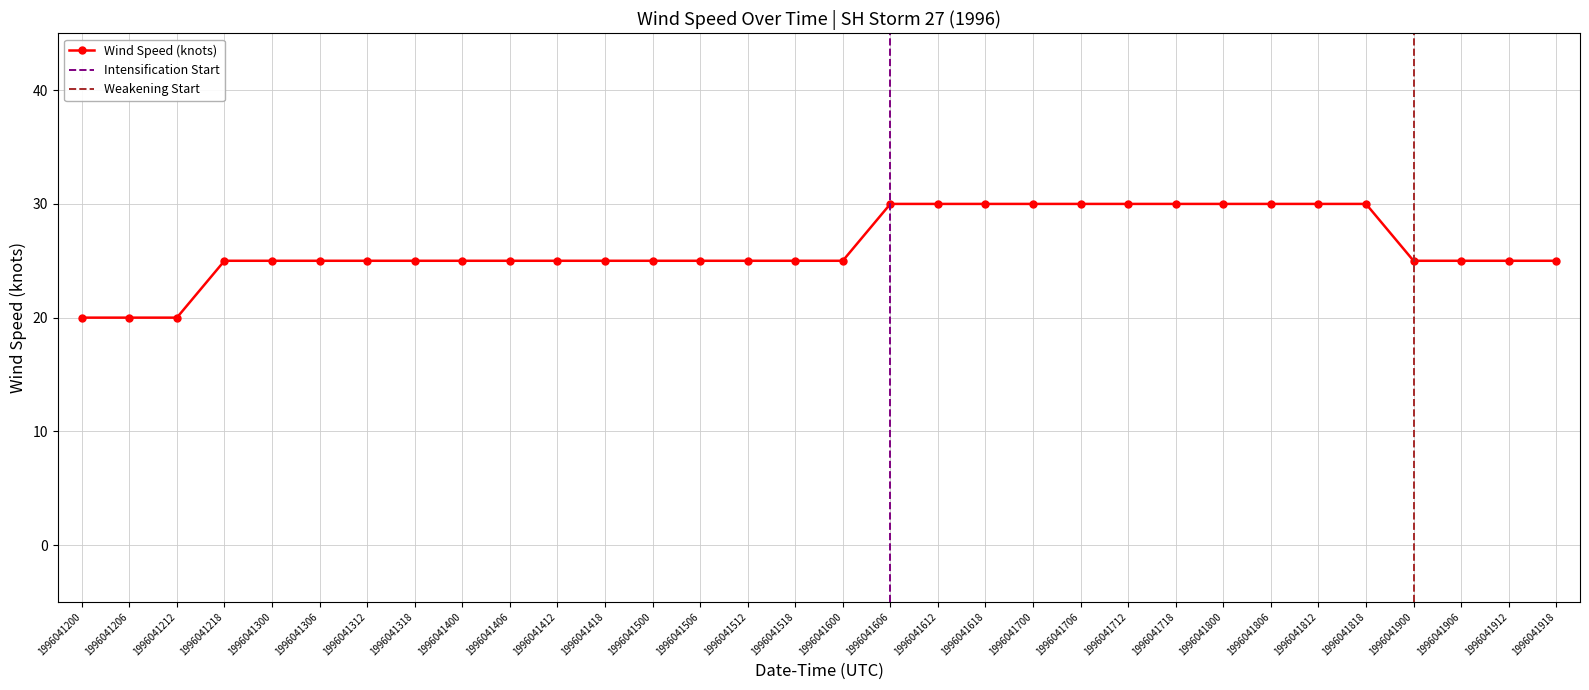

True or false: there are more than 0 points higher than both neighbors.

False